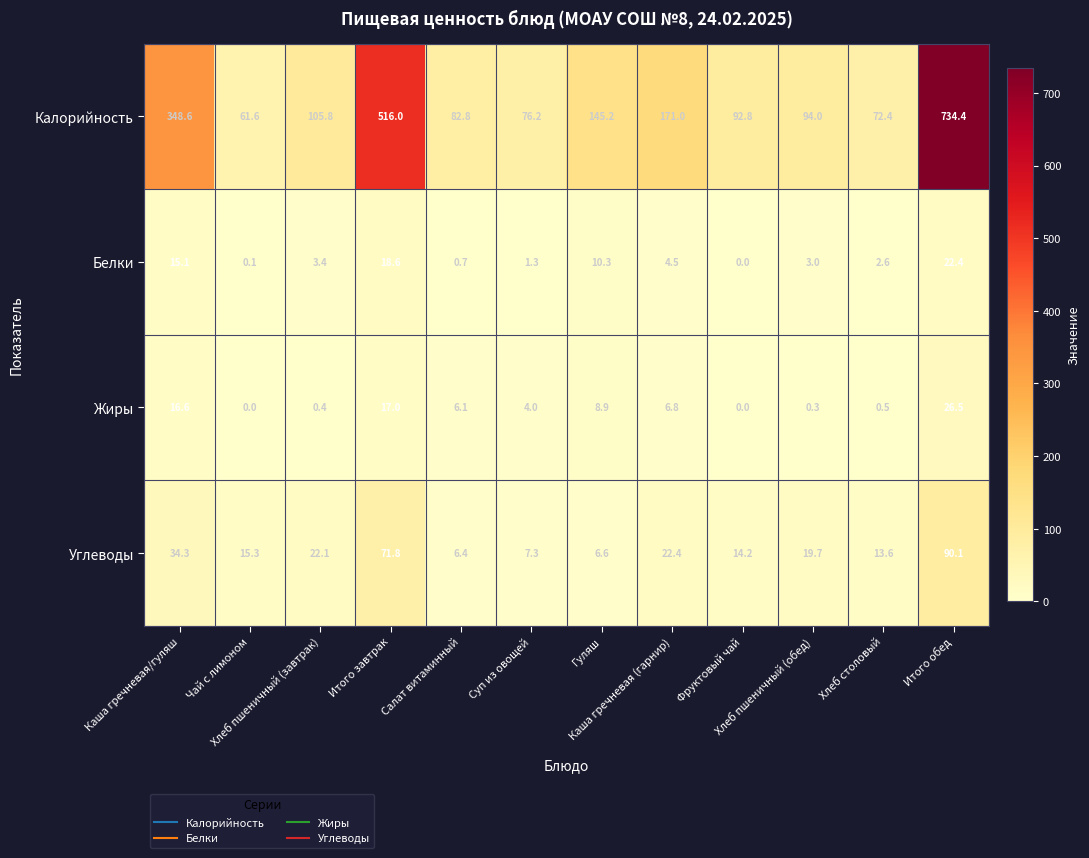

Which series has the largest total across all categories?

Калорийность